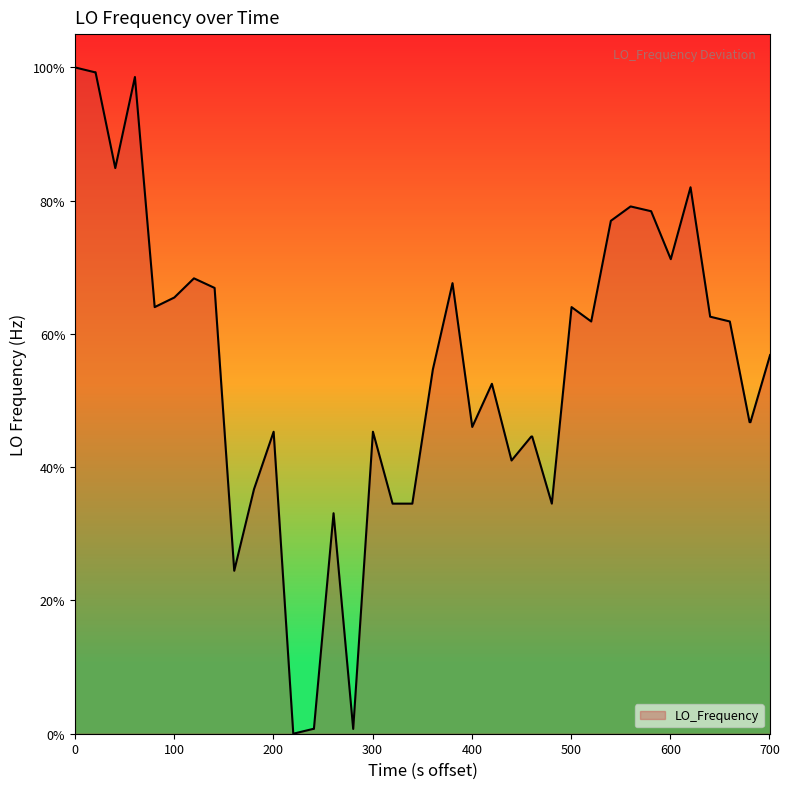

Reading left to right, transcribe all the data shown in this chart.

100.0	99.3	99.3	84.9	98.6	64.0	65.5	68.3	66.9	24.5	36.7	45.3	0.0	0.7	0.7	33.1	0.7	45.3	34.5	34.5	54.7	67.6	46.0	52.5	41.0	44.6	44.6	34.5	64.0	61.9	77.0	79.1	78.4	71.2	82.0	62.6	61.9	46.8	46.8	56.8